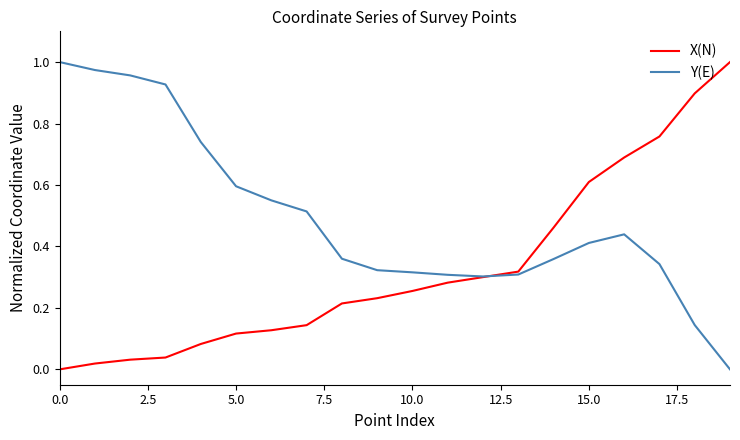

Which series has the largest total across all categories?

Y(E)